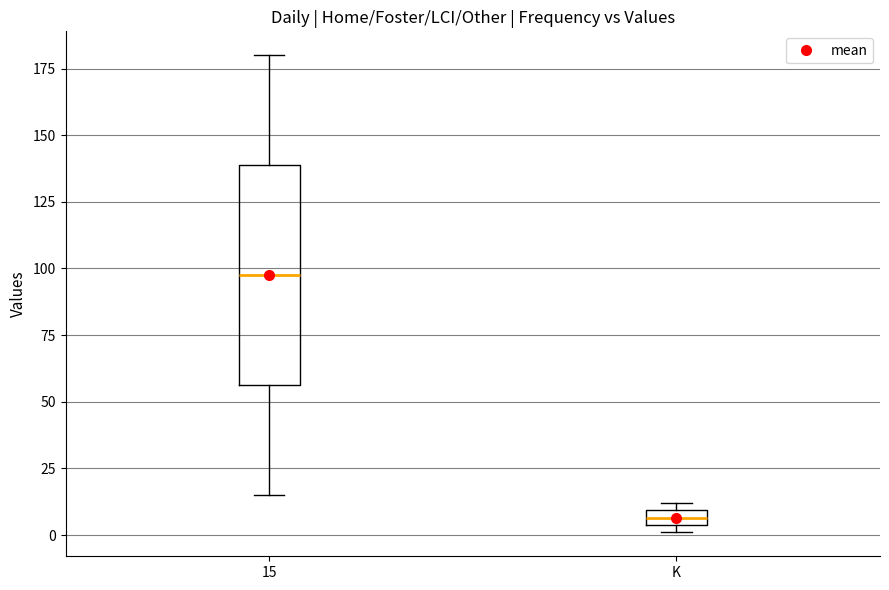

Which box is the tallest, from its lower edge to its upper edge?

15